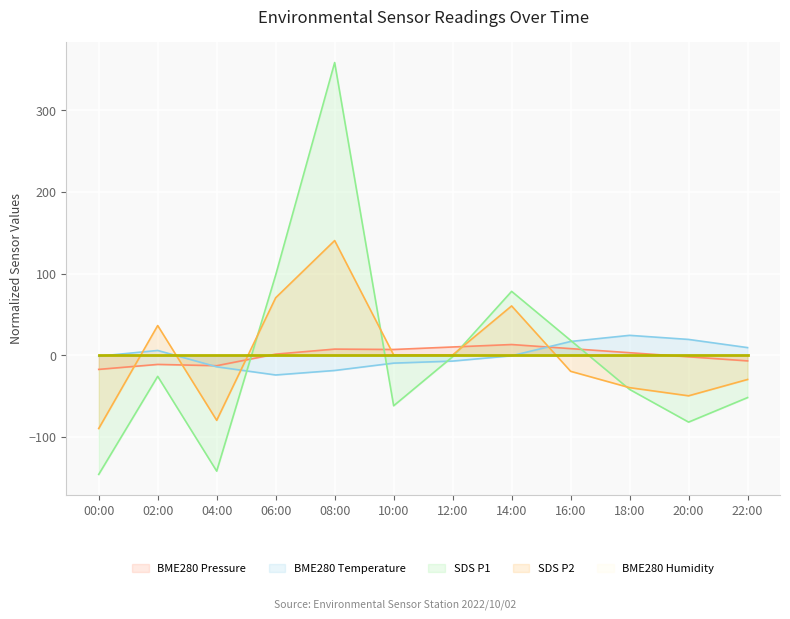

Is it true that SDS_P1 equals -81.8 at 20:00?

True